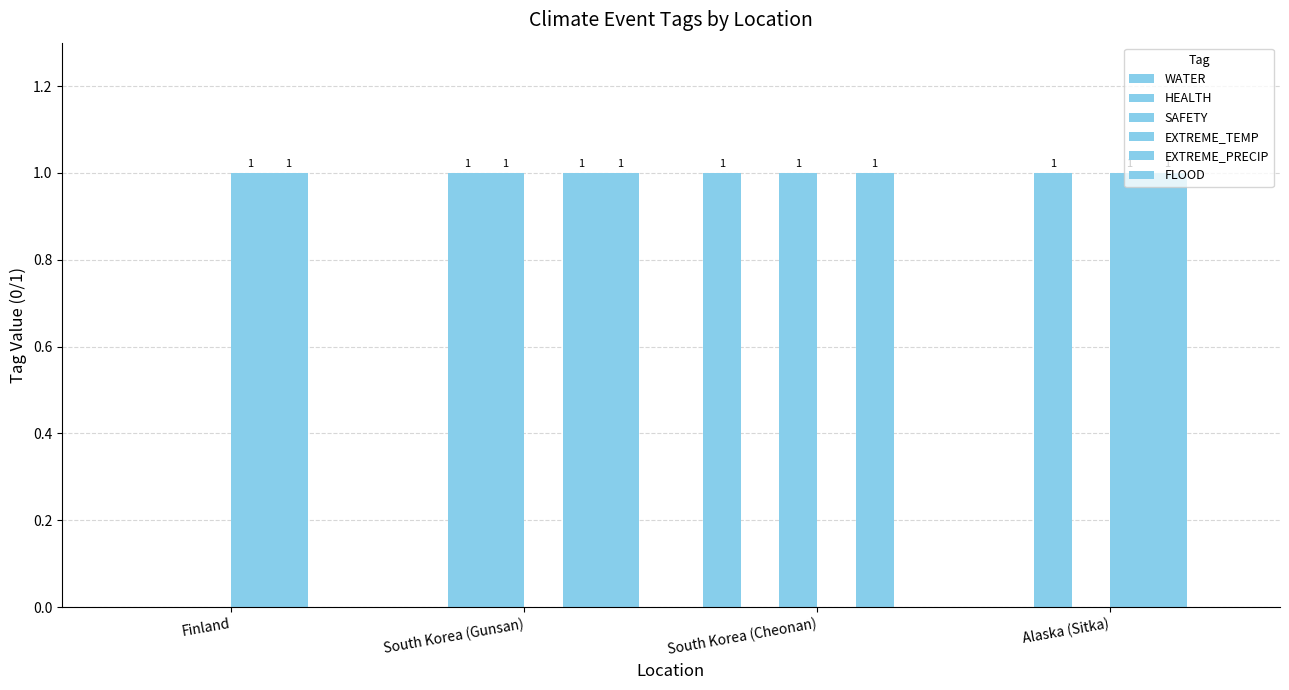

What is the value of the WATER bar at the 3rd from the left?

1